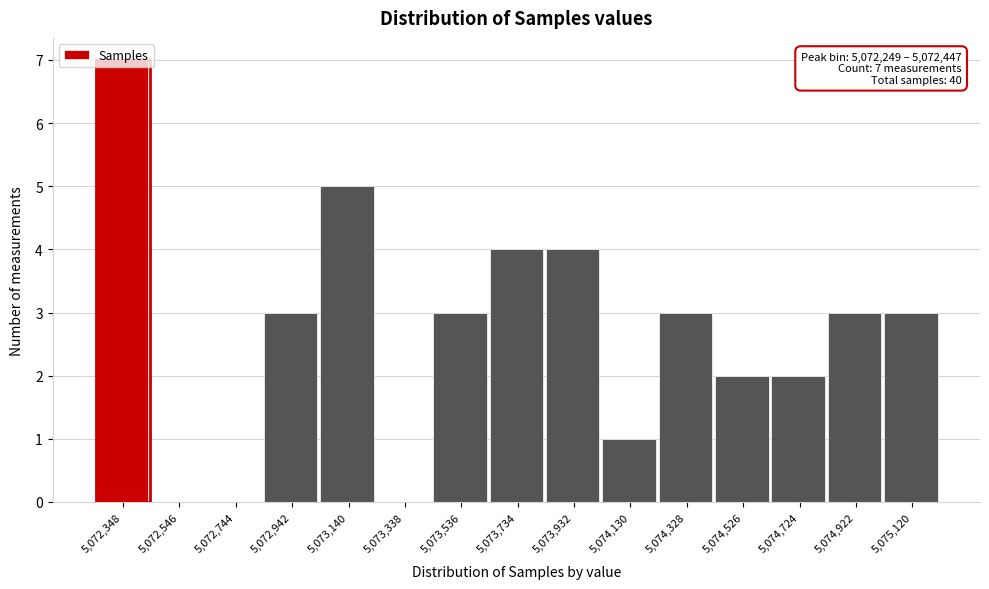

Which range on the x-axis has the tallest bar?

5072240 to 5072440